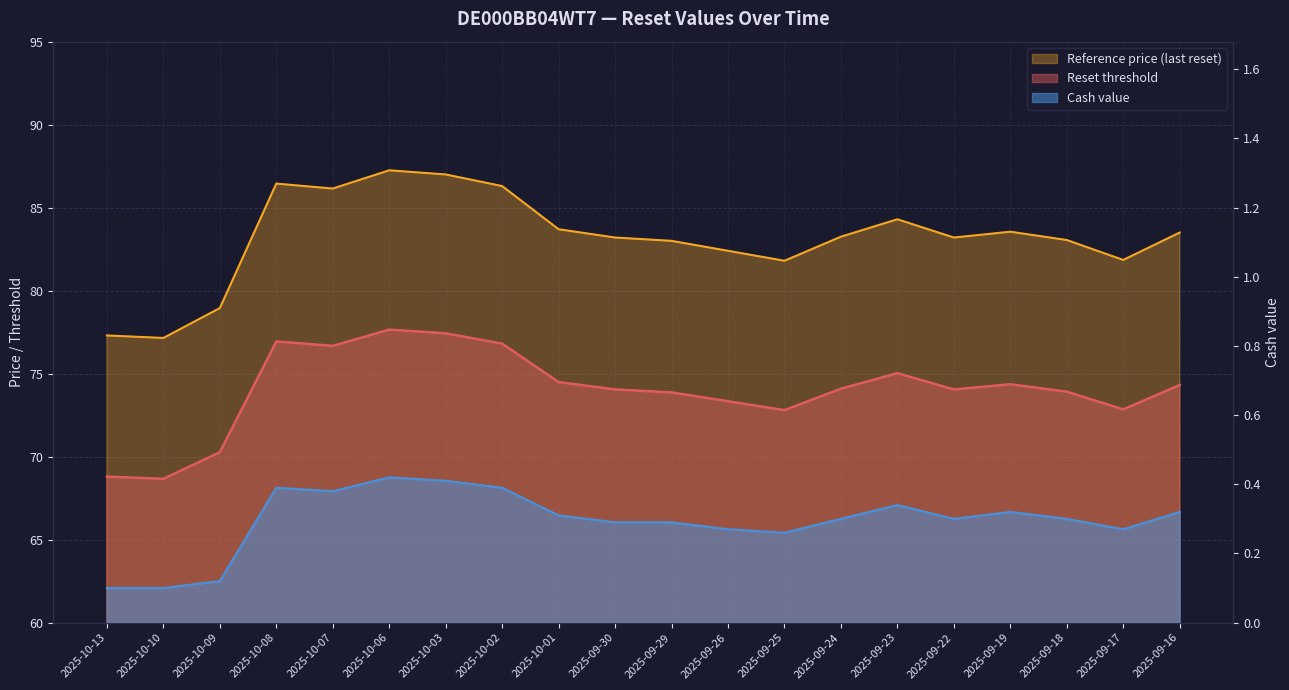

True or false: Reset threshold has a value of 25.1 at 2025-10-10.

False